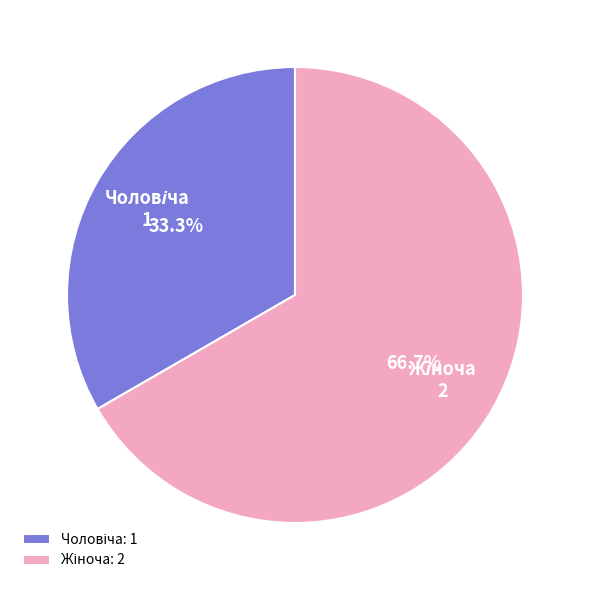

Does any single category account for the majority?

Yes